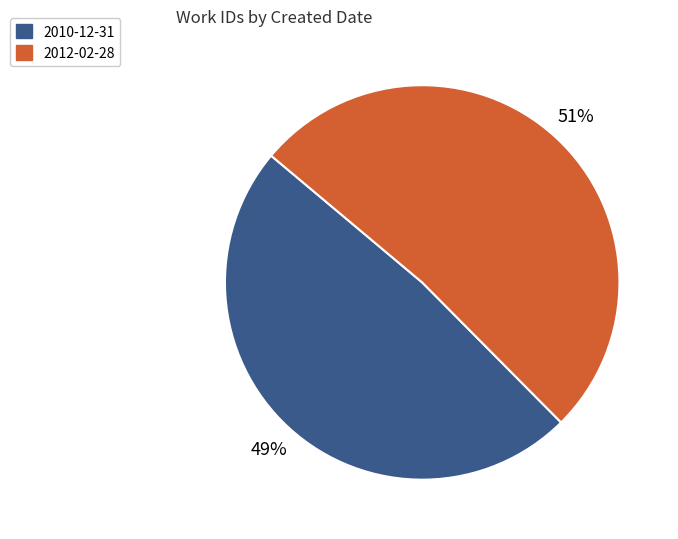

To the nearest percent, what is the average slice percentage?

50%